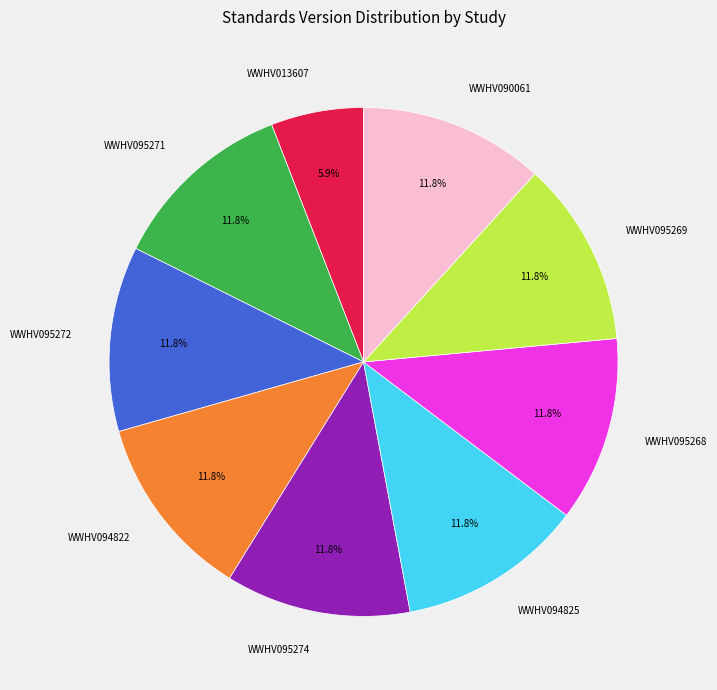

Is WWHV095272 the majority of the pie?

No